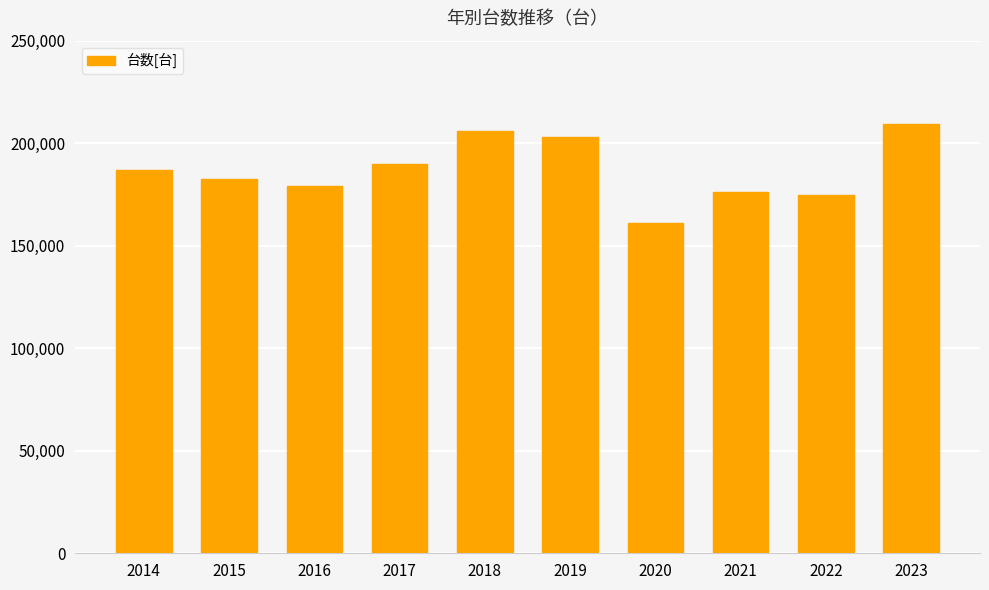

Reading left to right, list all the values displayed in this chart.

2014=186988	2015=182605	2016=179115	2017=189969	2018=206051	2019=203050	2020=160933	2021=176237	2022=174521	2023=209301